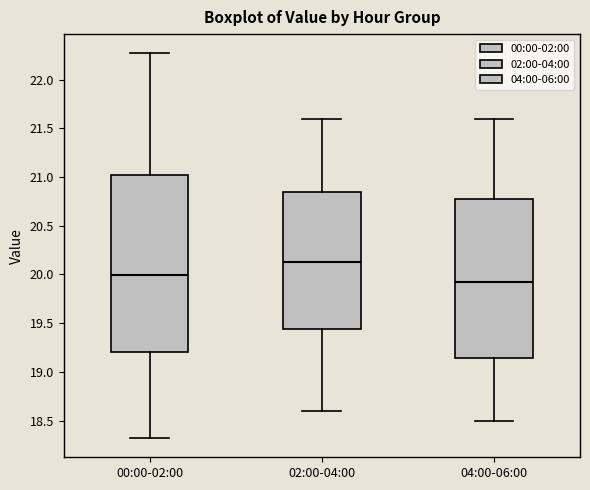

Which box is the tallest, from its lower edge to its upper edge?

00:00-02:00